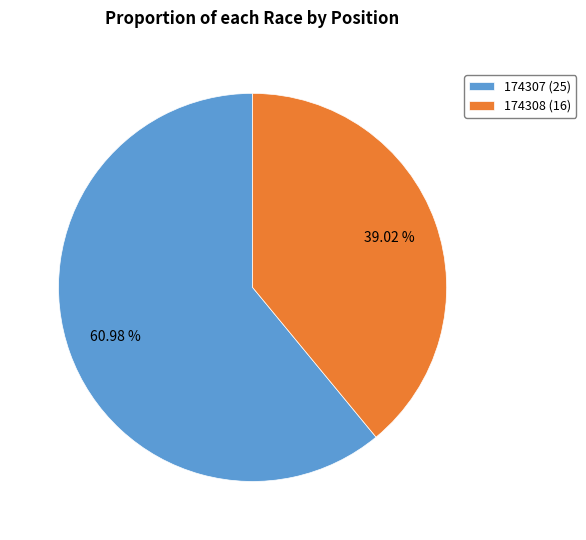

Is the sum of 174307 (25) and 174308 (16) greater than half?

Yes